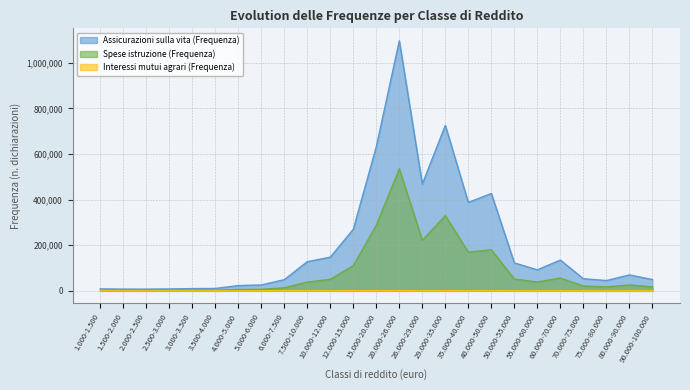

At which label does Interessi mutui agrari (Frequenza) first exceed 150?

1.000-1.500